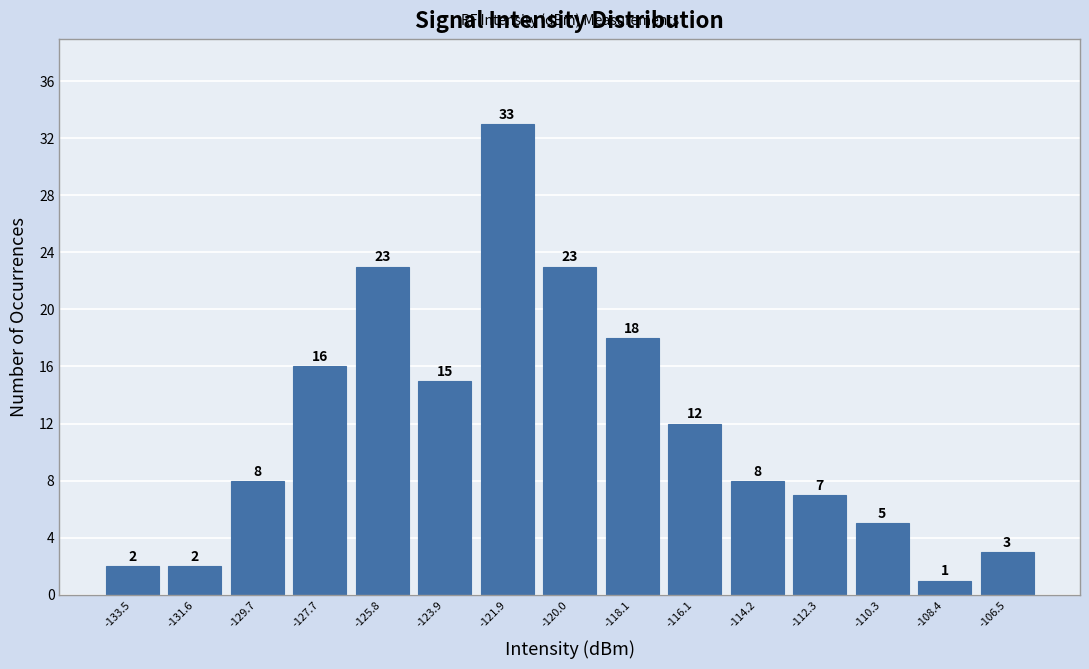

What is the height of the bar covering -113.2 to -111.2 on the x-axis? The bar edges are not printed on the chart, so give them approximately, as read against the axis.

7